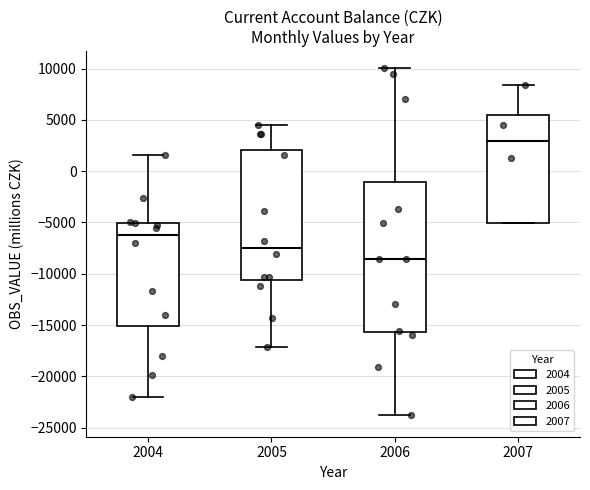

Where does the upper whisker of the box at x = 2007 end on the y-axis? The values are not printed on the chart, so give them approximately, as read against the axis.

8500